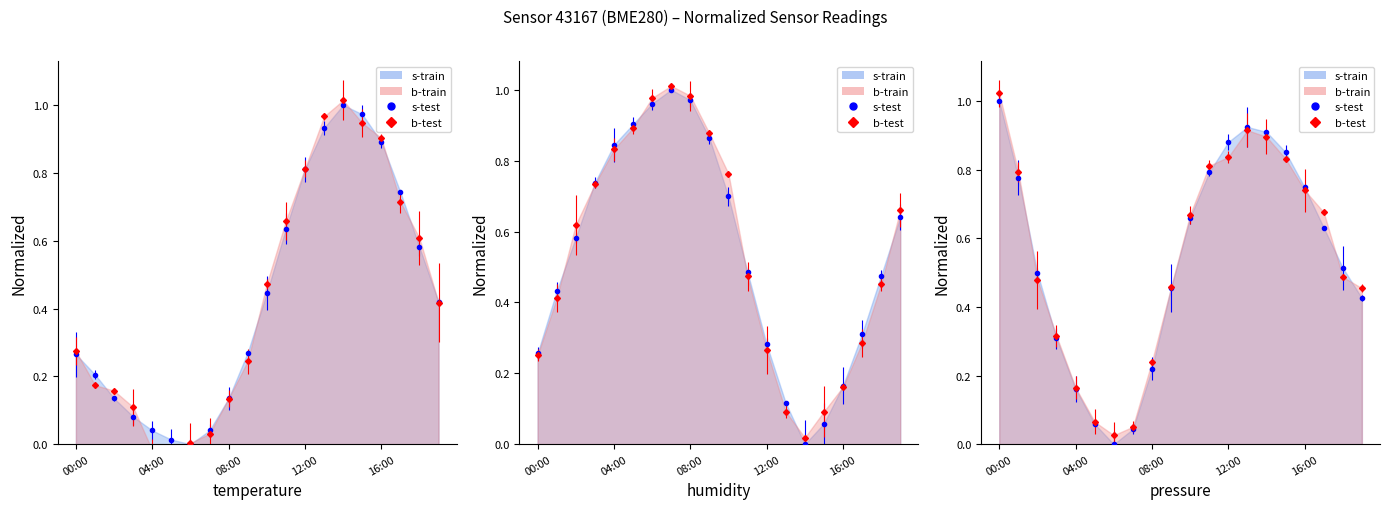

What is the label of the 9th point from the right?

11:00